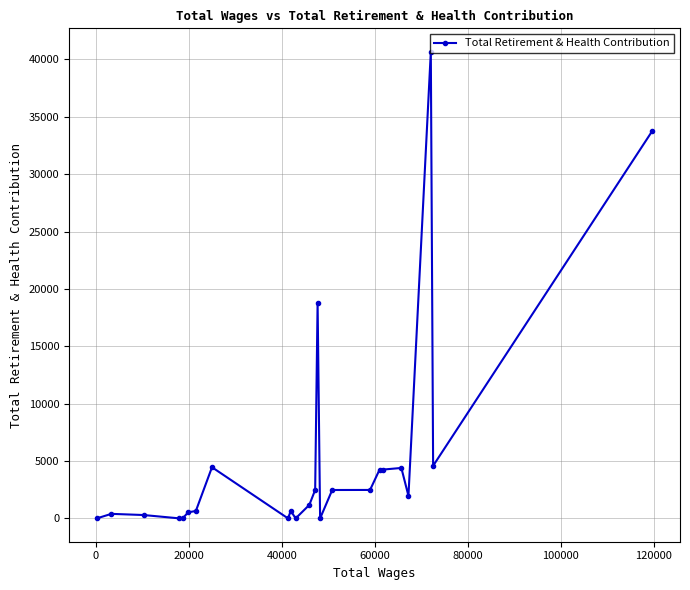

What is the average value?

5344